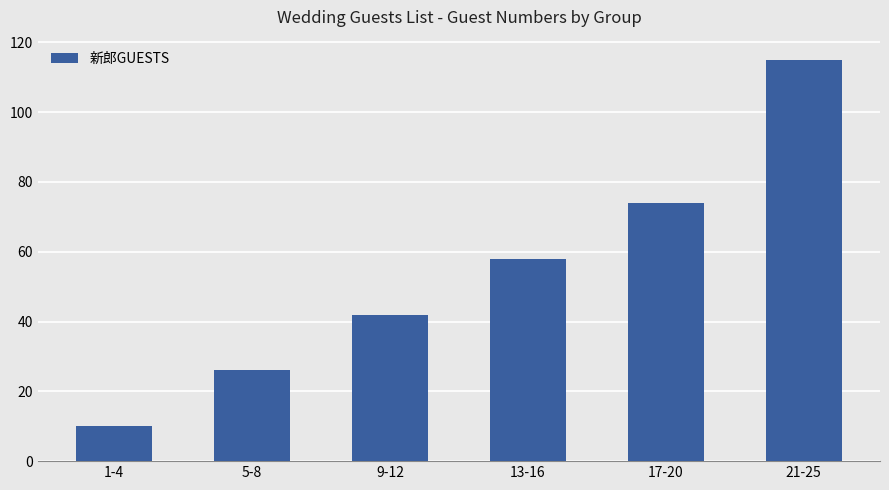

Reading left to right, transcribe all the data shown in this chart.

1-4=10	5-8=26	9-12=42	13-16=58	17-20=74	21-25=115